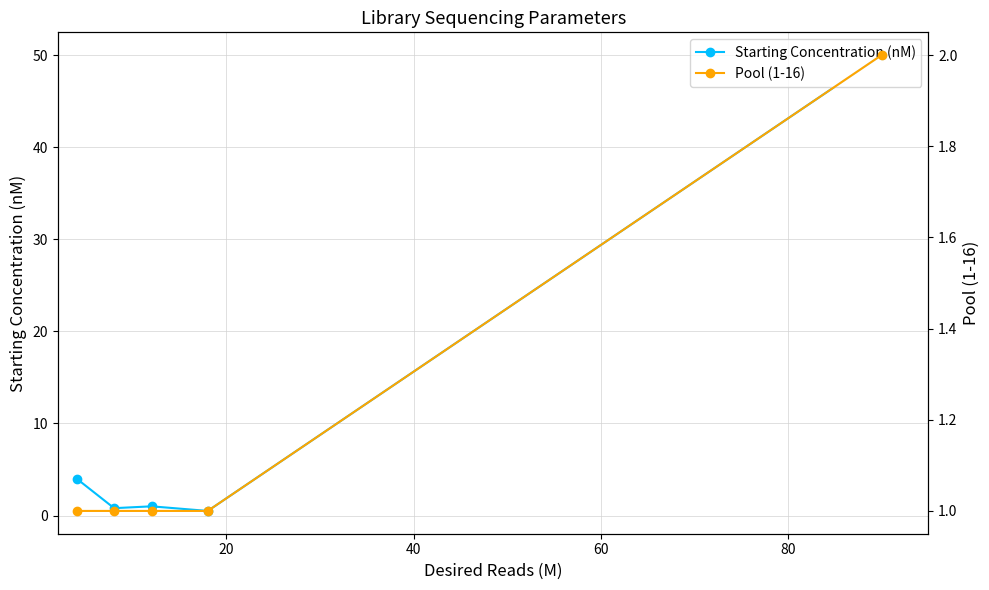

True or false: Pool (1-16) has more than 0 interior local peaks.

False